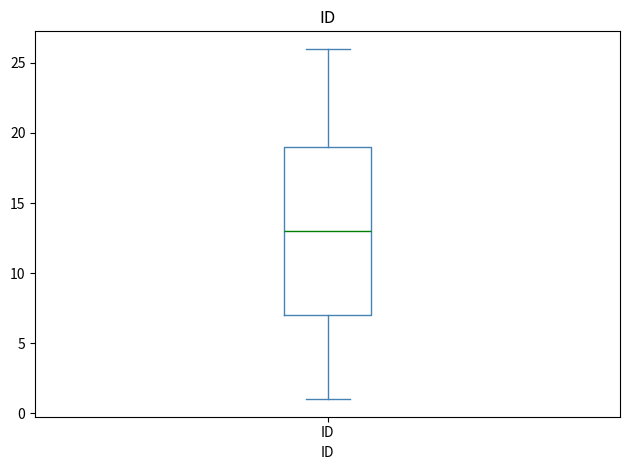

Transcribe this box plot: give where the median line is, the range the box spans, and where the two whiskers end, as read against the y-axis. The values are not printed on the chart, so give them approximately, as read against the axis.

median 13, box 7 to 19, whiskers 1 to 26